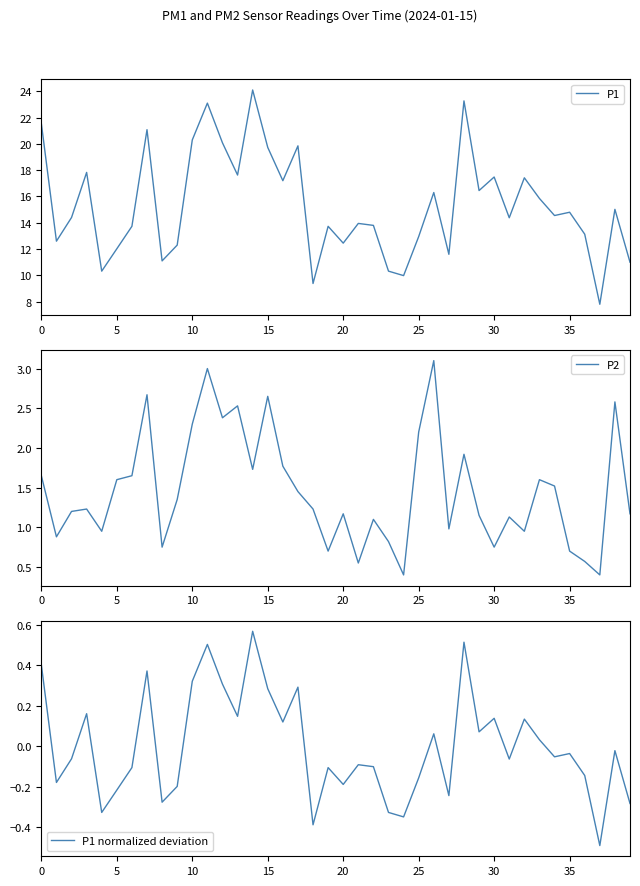

Which category has the highest value across all series?

14